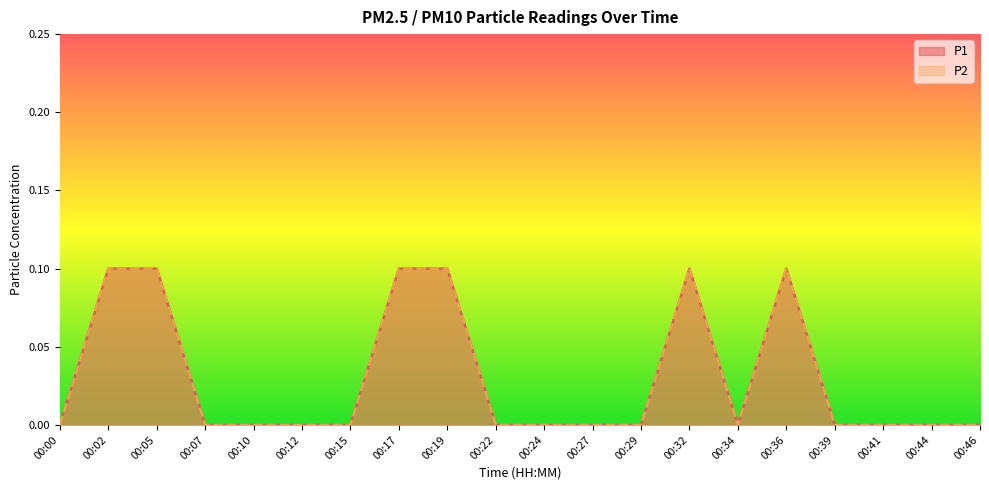

What are all the series names shown in the legend?

P1, P2